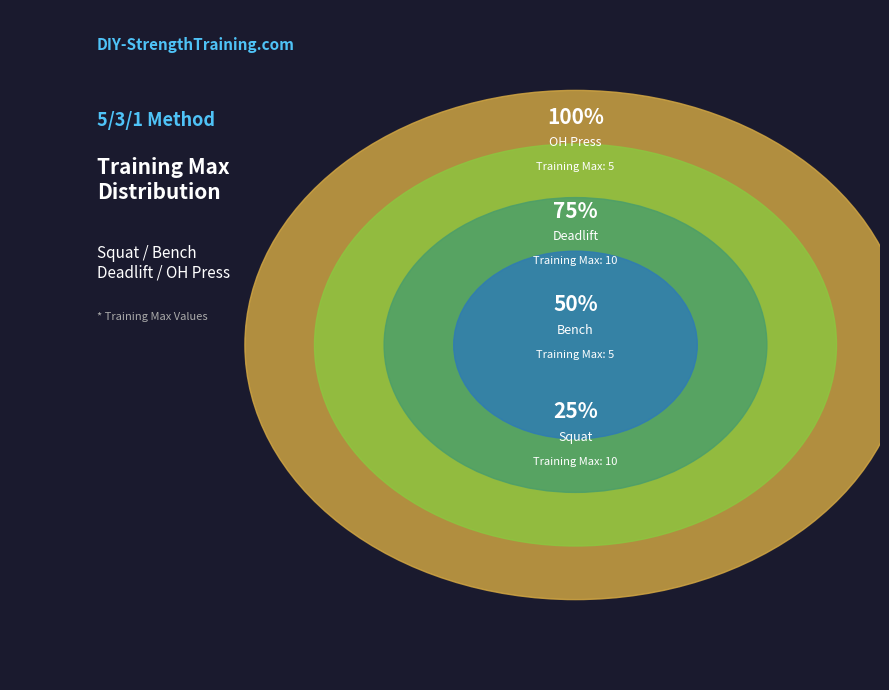

Is OH Press the majority of the pie?

No